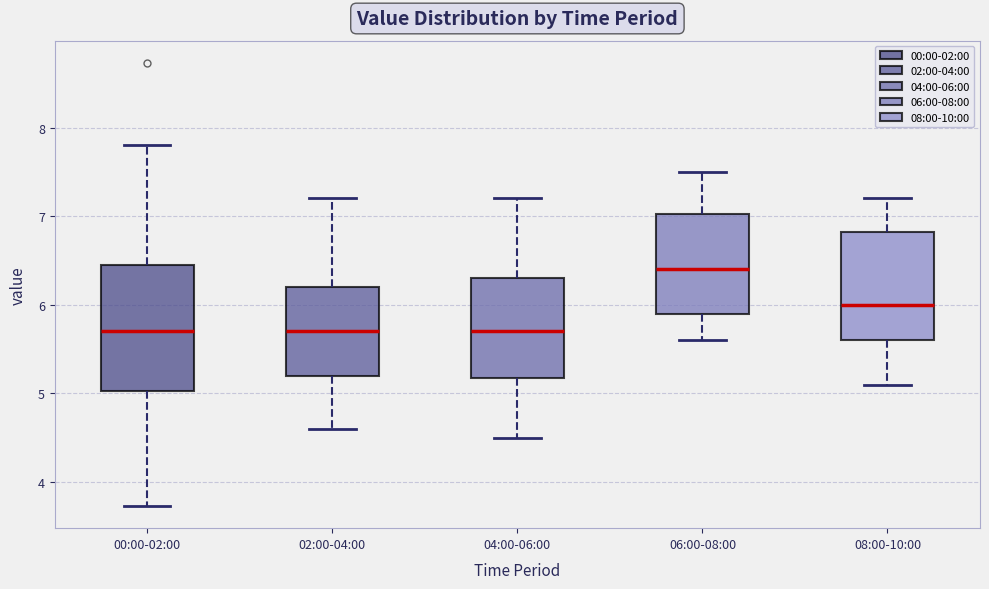

Comparing the boxes themselves (not the whiskers), which one is the tallest?

00:00-02:00